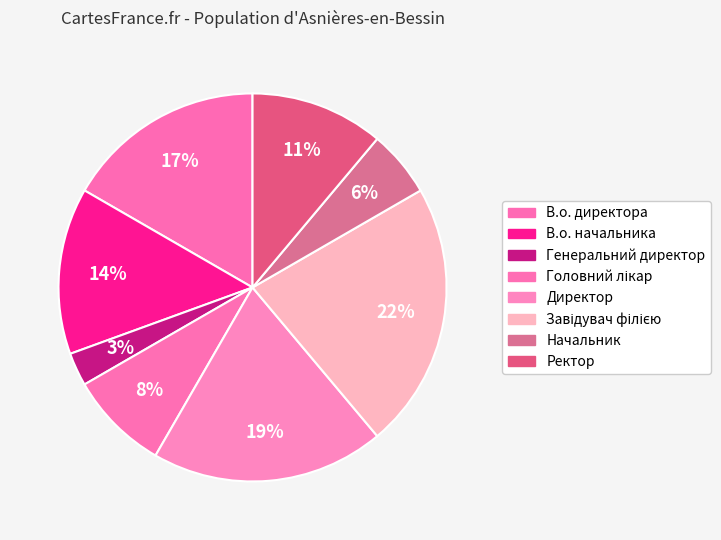

Rank the categories by value from highest to lowest.

Завідувач філією, Директор, В.о. директора, В.о. начальника, Ректор, Головний лікар, Начальник, Генеральний директор